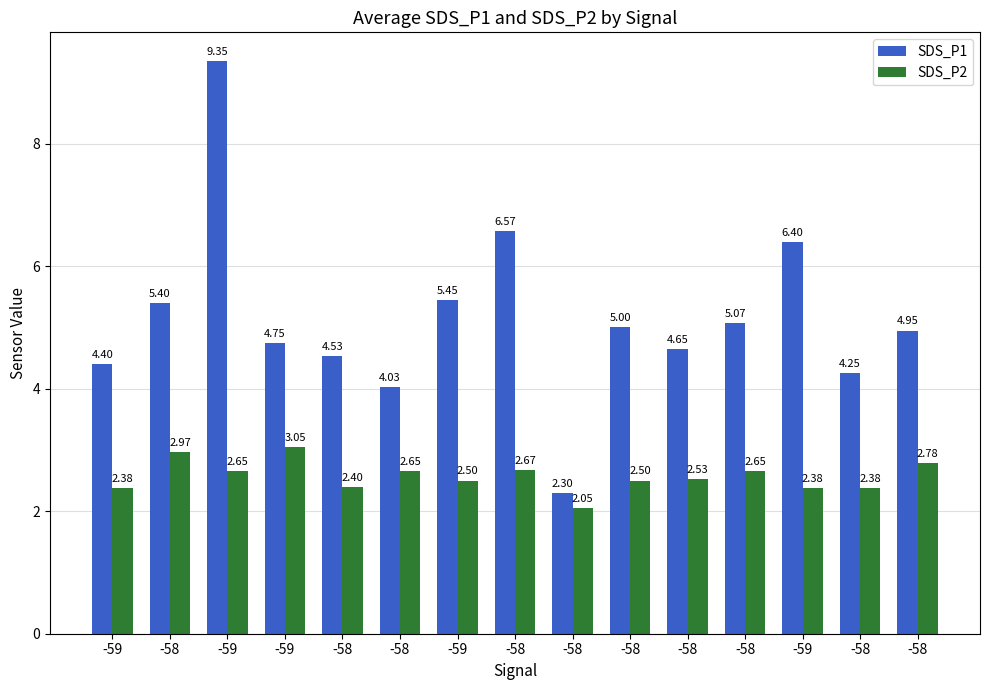

What is the value of the SDS_P1 bar at the 12th from the left?

5.4